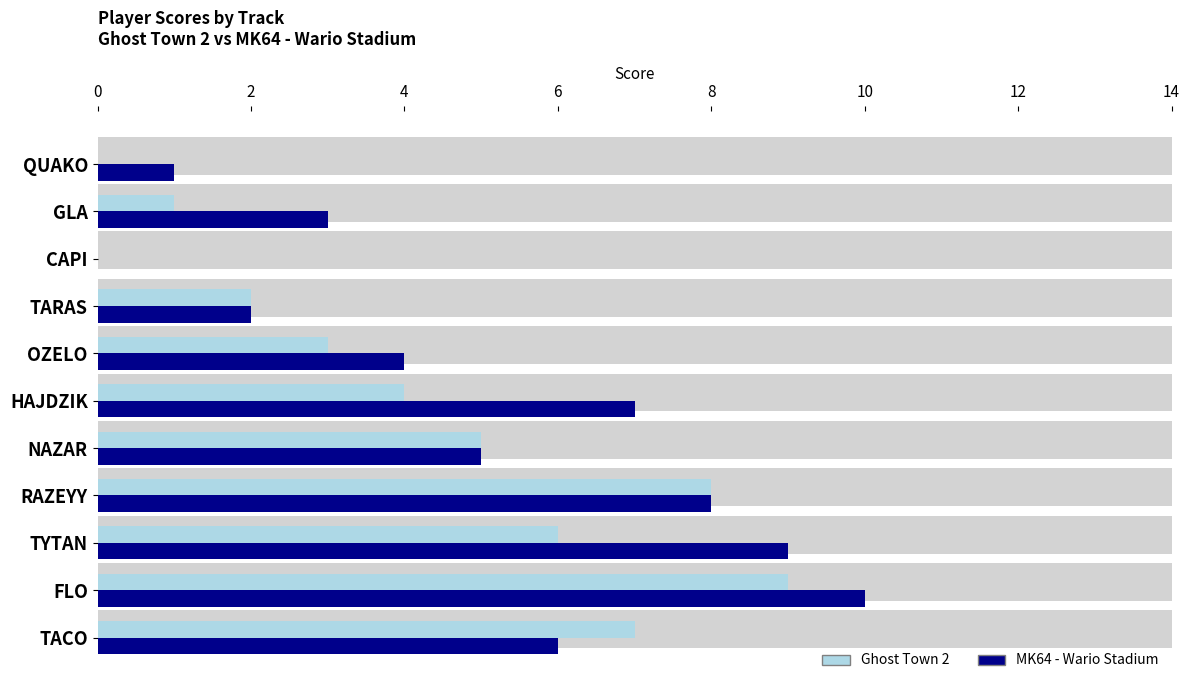

At how many categories does at least one series exceed 7?

3